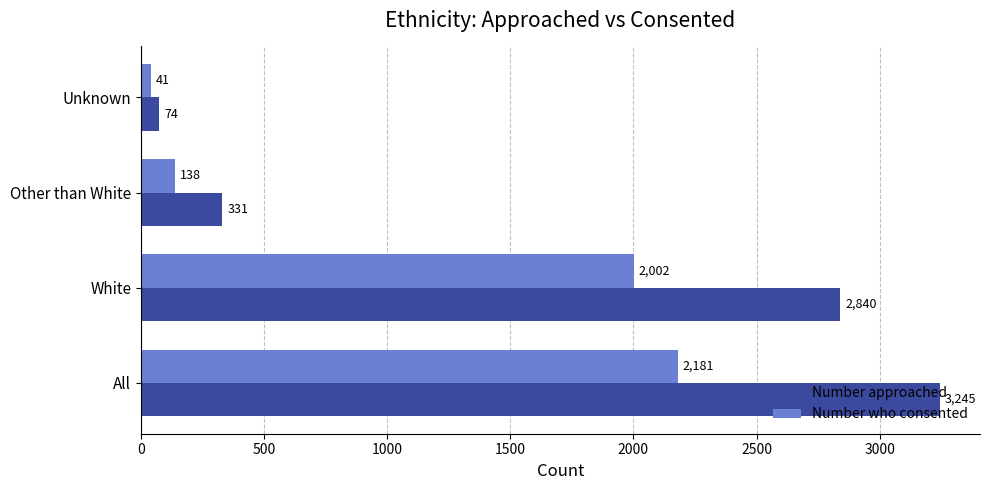

What is the minimum value for Number approached?

74